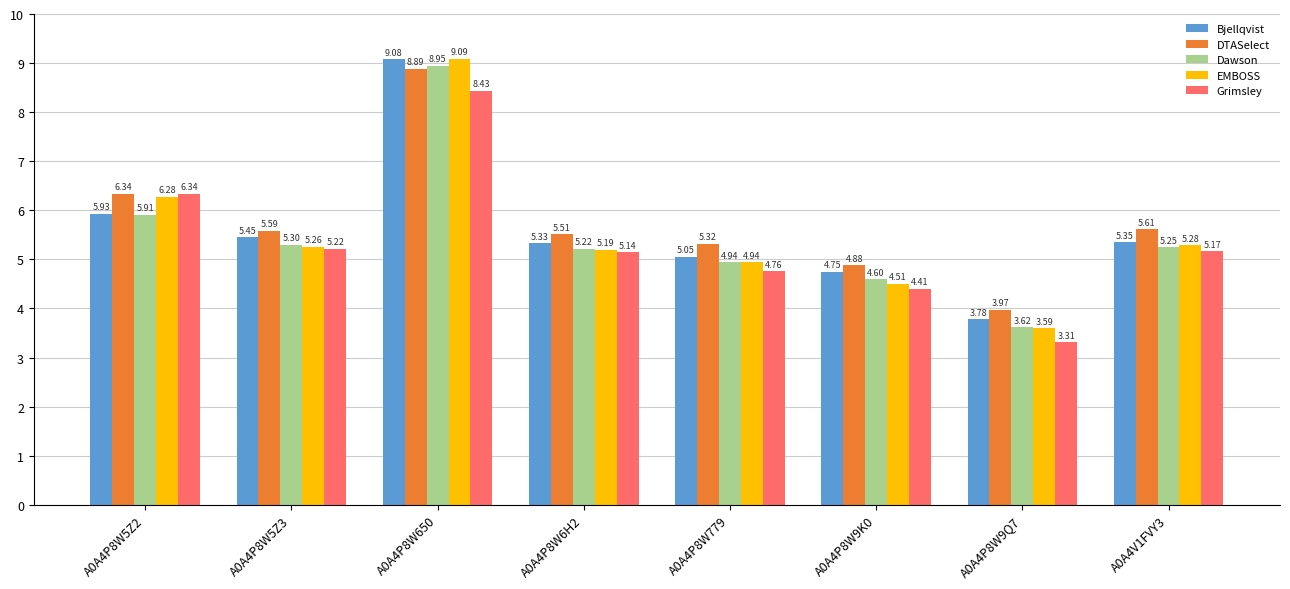

Which series has the largest total across all categories?

DTASelect